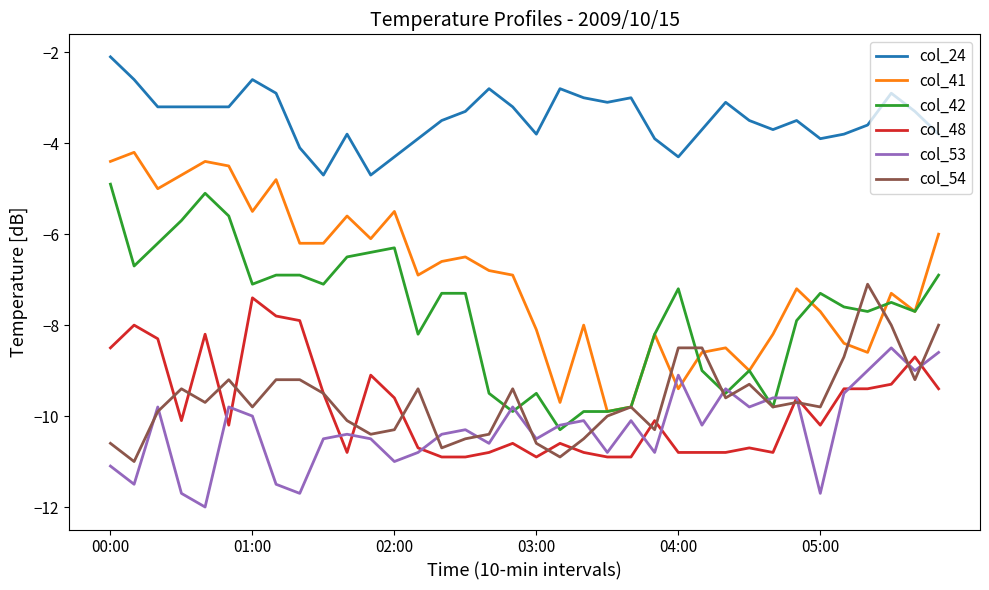

What is the greatest value displayed?

-2.1